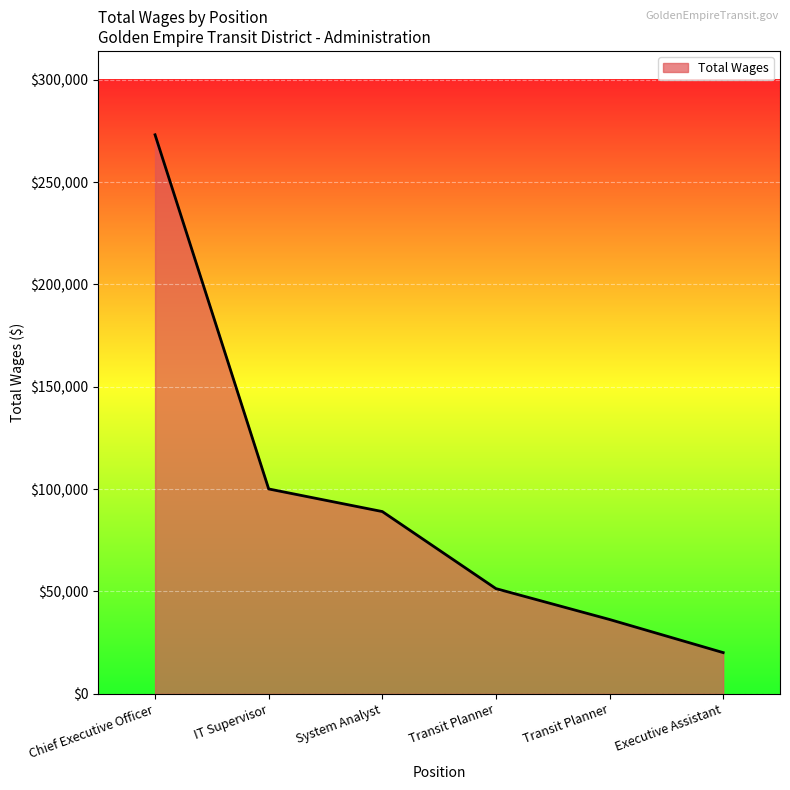

Does the chart have visible grid lines?

Yes